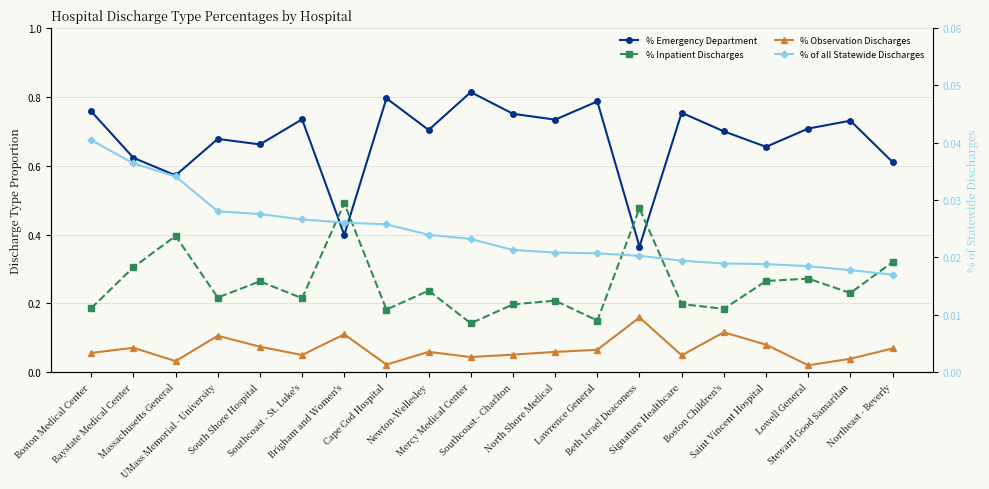

What is the minimum value for % Inpatient Discharges?

0.1